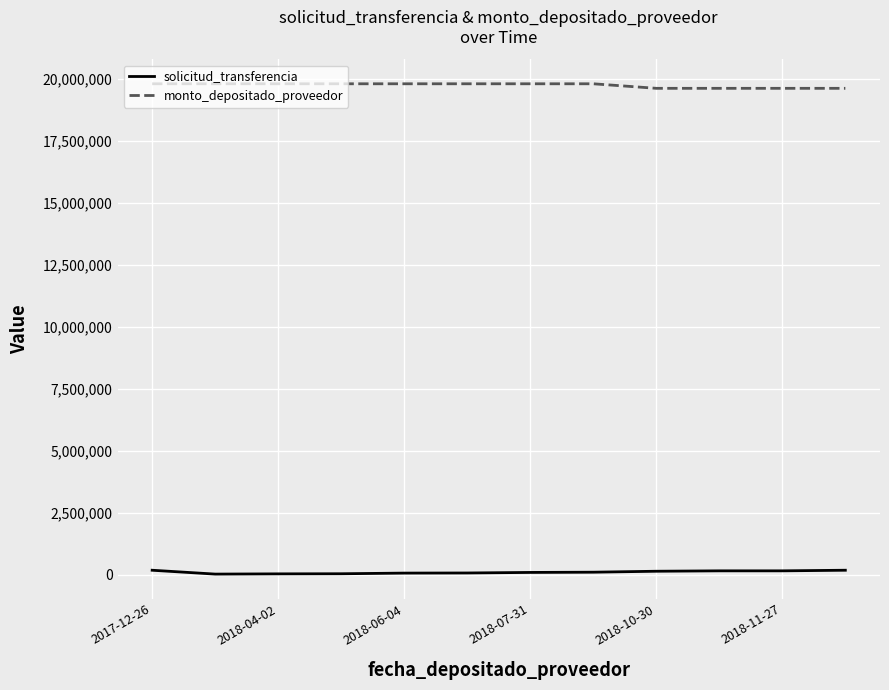

List the series in order of their overall mean, lowest first.

solicitud_transferencia, monto_depositado_proveedor